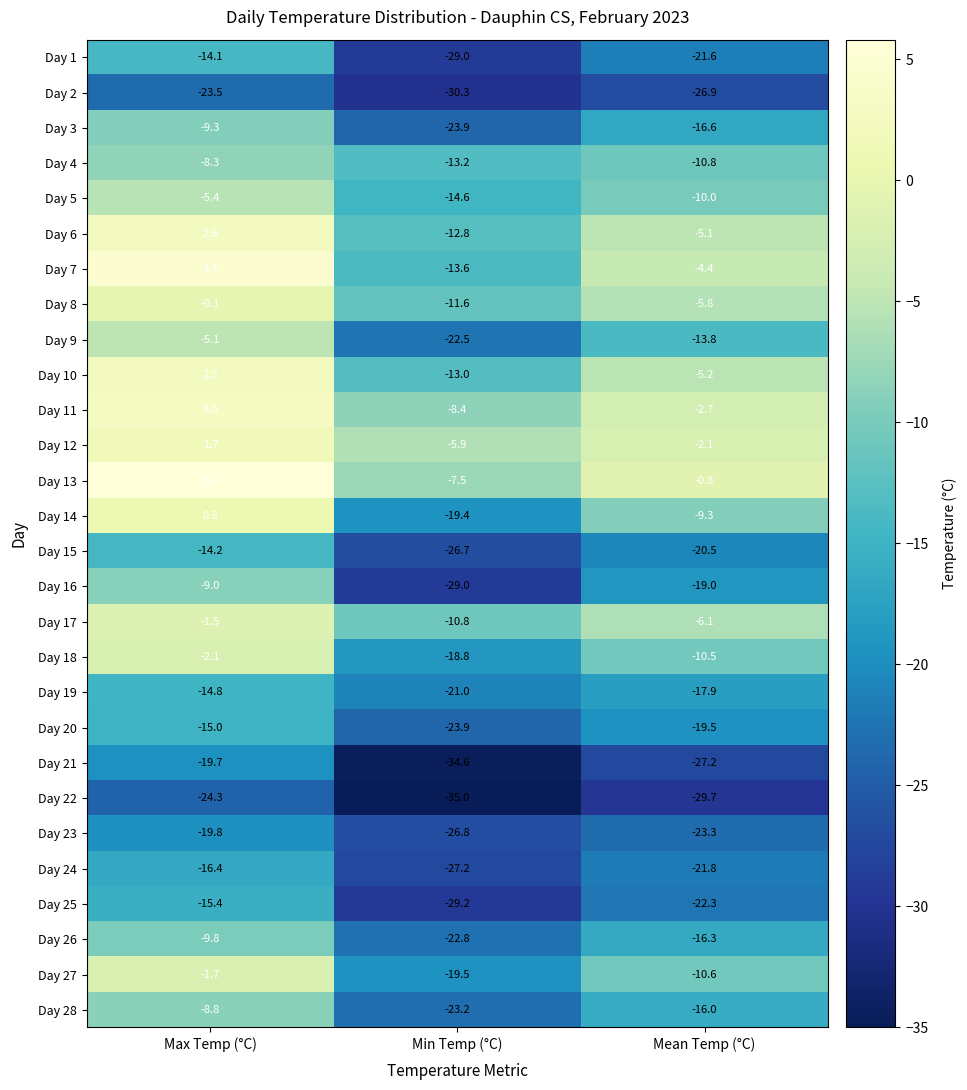

Which category has the lowest value across all series?

Min Temp (°C)